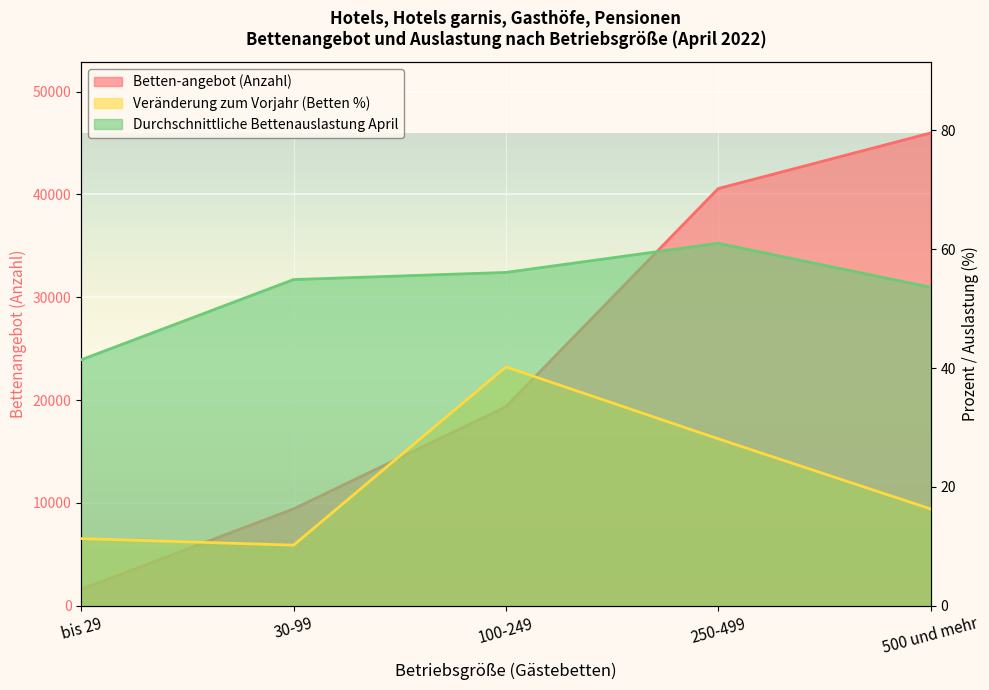

Is the value of Durchschnittliche Bettenauslastung April at 30-99 greater than the value of Veränderung zum Vorjahr (Betten %) at 500 und mehr?

Yes